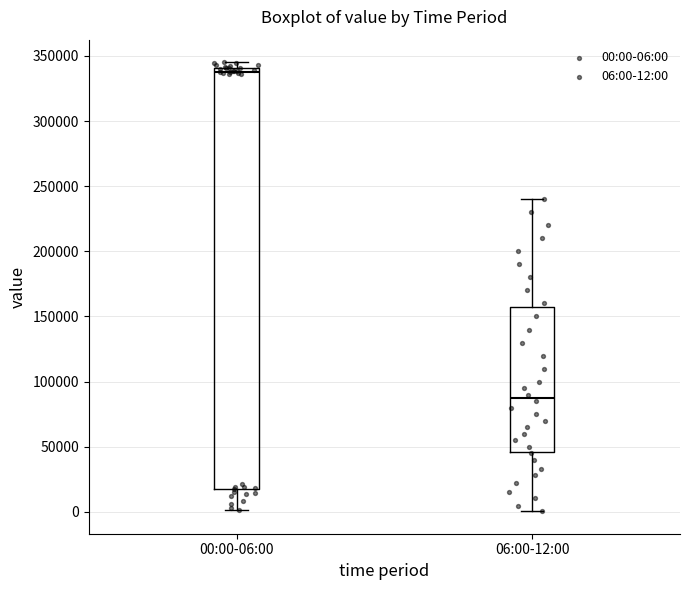

Reading left to right, transcribe this box plot: for each box, give where its median line is, the range the box spans, and where its two whiskers end, as read against the y-axis. The values are not printed on the chart, so give them approximately, as read against the axis.

00:00-06:00: median 335000, box 20000 to 340000, whiskers 0 to 345000
06:00-12:00: median 90000, box 45000 to 160000, whiskers 0 to 240000